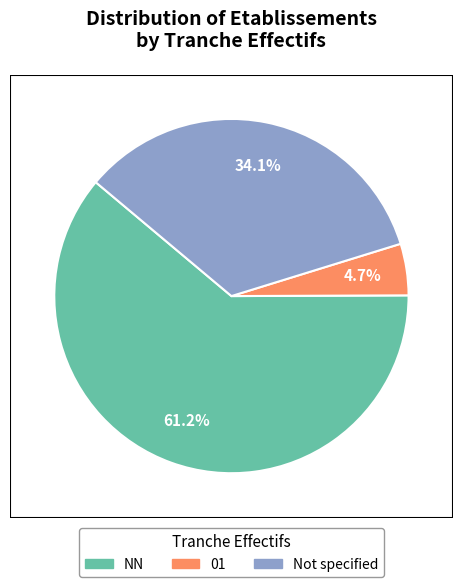

Is there any slice that represents more than half of the pie?

Yes